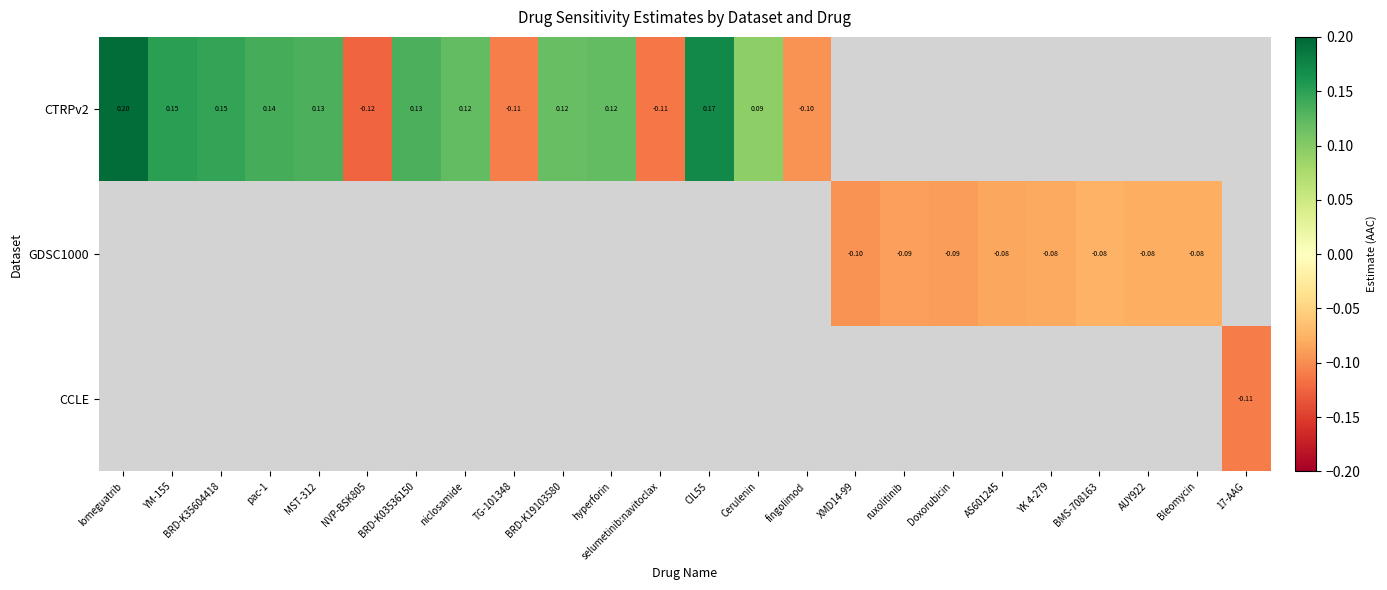

At how many categories does at least one series exceed 0?

11